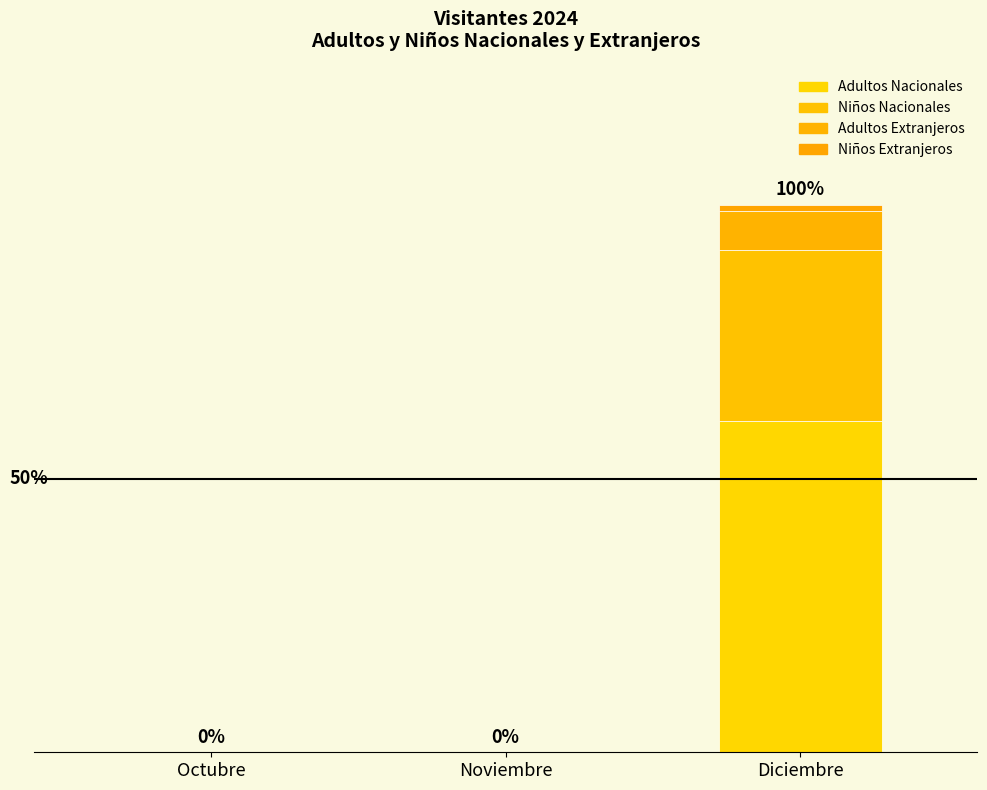

Are the bars grouped side by side (vs. stacked)?

No